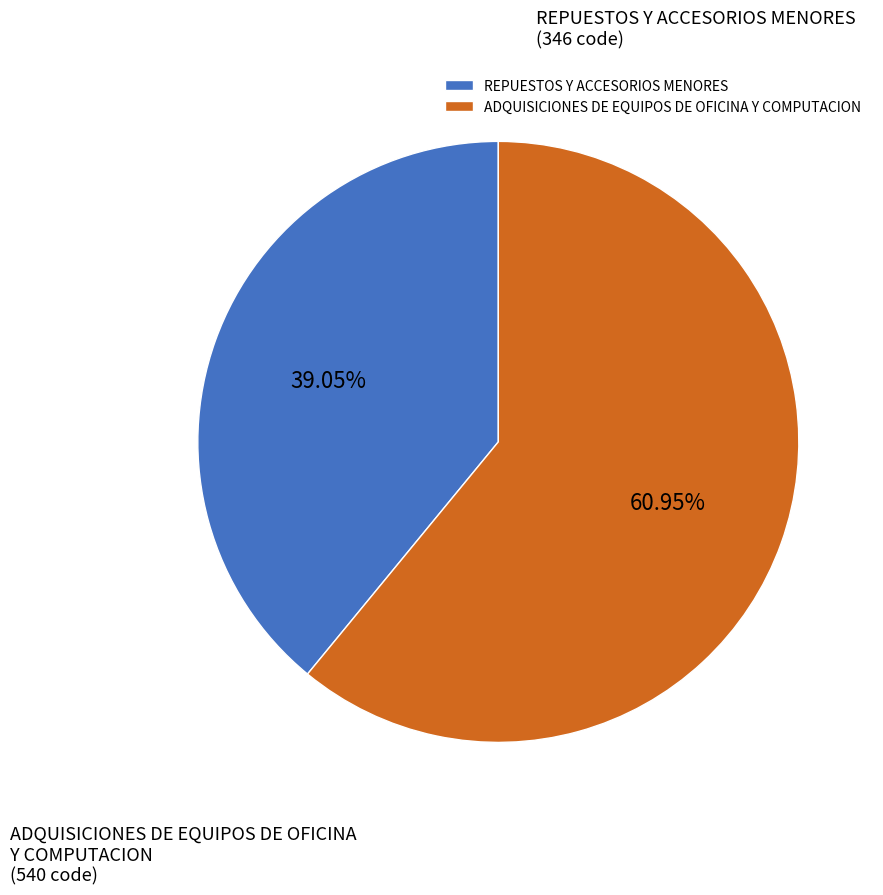

Which slice is the largest?

ADQUISICIONES DE EQUIPOS DE OFICINA Y COMPUTACION